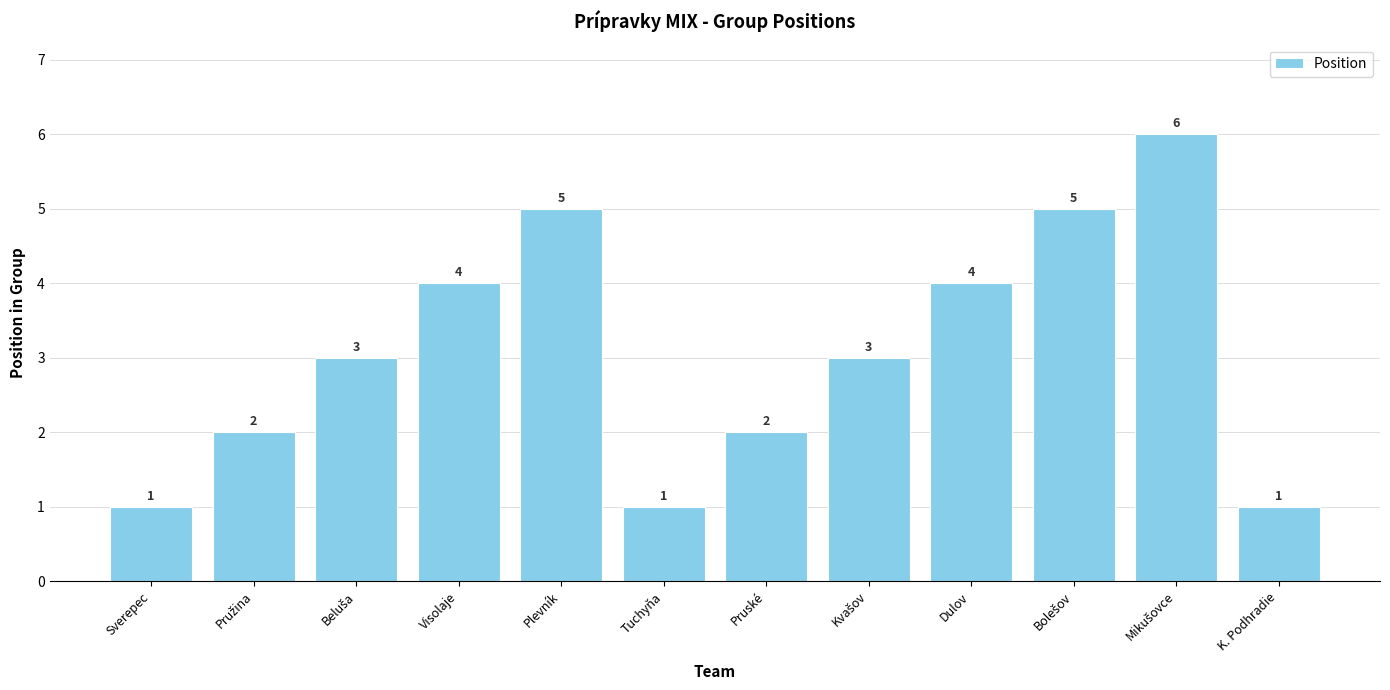

How many distinct data groups are displayed?

1